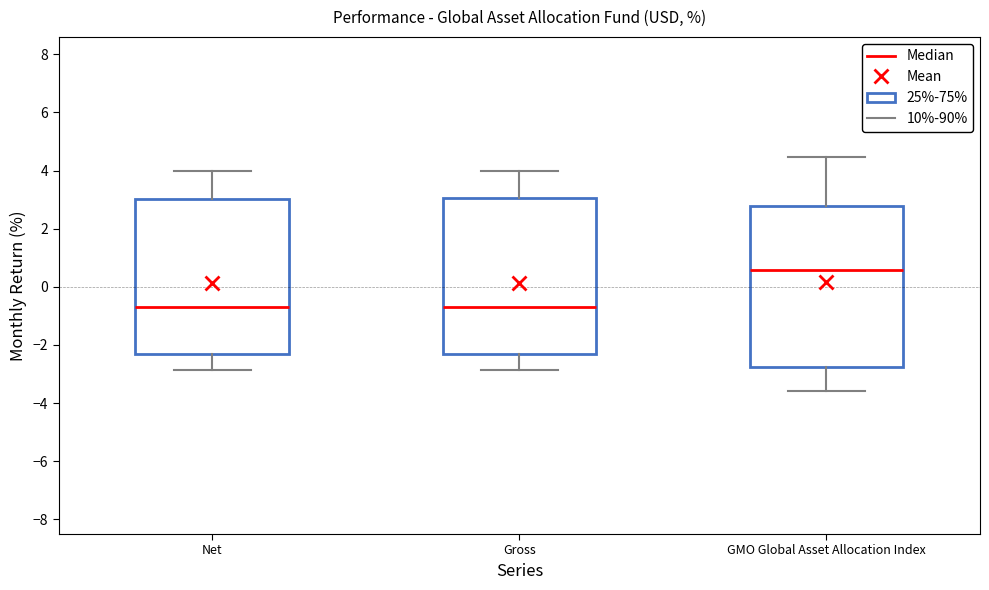

Reading left to right, read every box against the y-axis: the position of its median line, the range the box covers, and the ends of its whiskers. The values are not printed on the chart, so give them approximately, as read against the axis.

Net: median -0.6, box -2.4 to 3.0, whiskers -2.8 to 4.0
Gross: median -0.6, box -2.4 to 3.0, whiskers -2.8 to 4.0
GMO Global Asset Allocation Index: median 0.6, box -2.8 to 2.8, whiskers -3.6 to 4.4